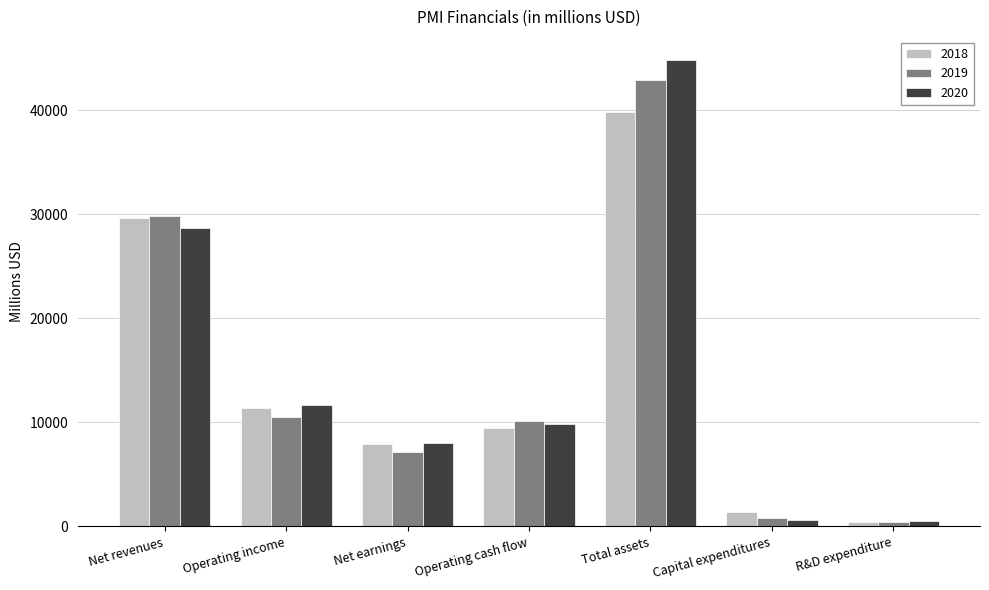

What is the value of the 2019 bar at the 5th from the left?

42875